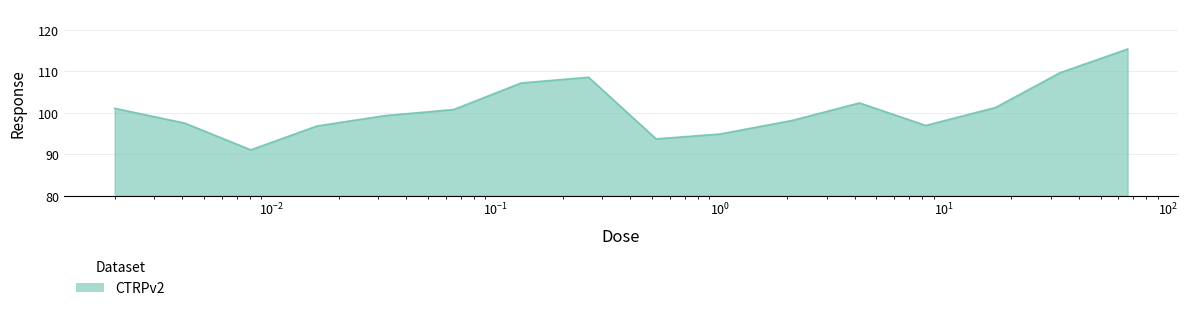

What is the maximum value shown in the chart?

115.4